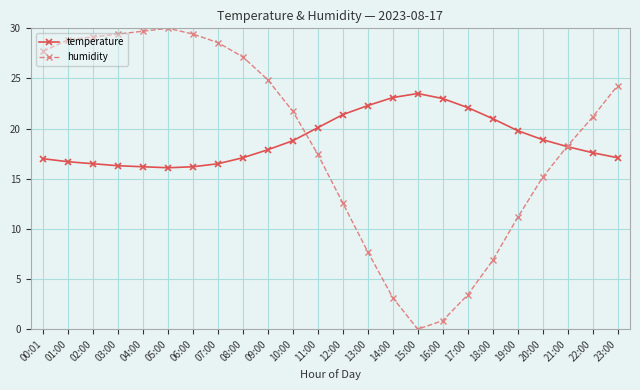

At which label is humidity closest to 15?

20:00